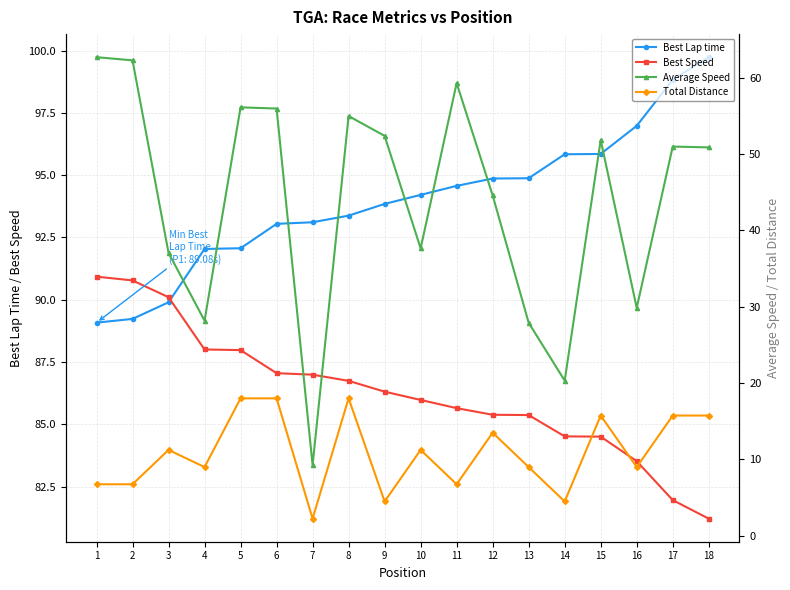

Reading left to right, transcribe all the data shown in this chart.

Best Lap time: 89.1	89.2	89.9	92.0	92.1	93.0	93.1	93.4	93.8	94.2	94.6	94.9	94.9	95.8	95.9	97.0	98.8	99.7
Best Speed: 90.9	90.8	90.1	88.0	88.0	87.1	87.0	86.7	86.3	86.0	85.6	85.4	85.4	84.5	84.5	83.5	82.0	81.2
Average Speed: 62.7	62.3	37.1	28.2	56.1	55.9	9.3	55.0	52.4	37.6	59.3	44.6	27.9	20.3	51.8	29.8	51.0	50.9
Total Distance: 6.8	6.8	11.2	9.0	18.0	18.0	2.2	18.0	4.5	11.2	6.8	13.5	9.0	4.5	15.8	9.0	15.8	15.8